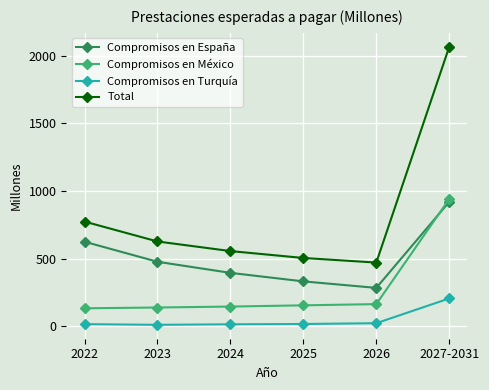

At which label does Compromisos en España reach its minimum?

2026